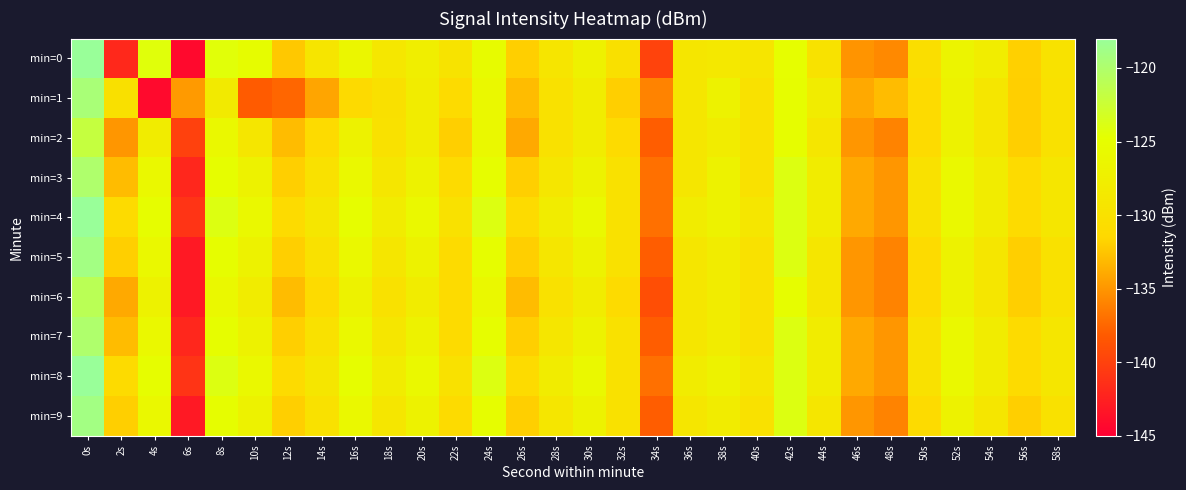

What is the total value across all series at 10s?

-1280.2